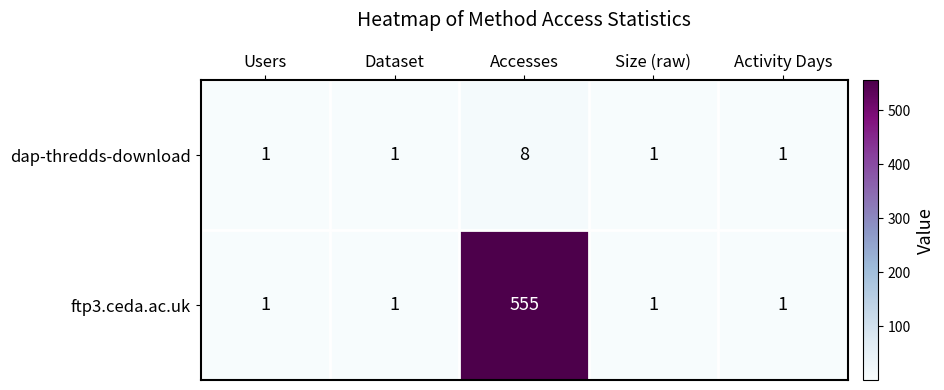

Reading left to right, list all the values displayed in this chart.

dap-thredds-download: 1	1	8	1	1
ftp3.ceda.ac.uk: 1	1	555	1	1